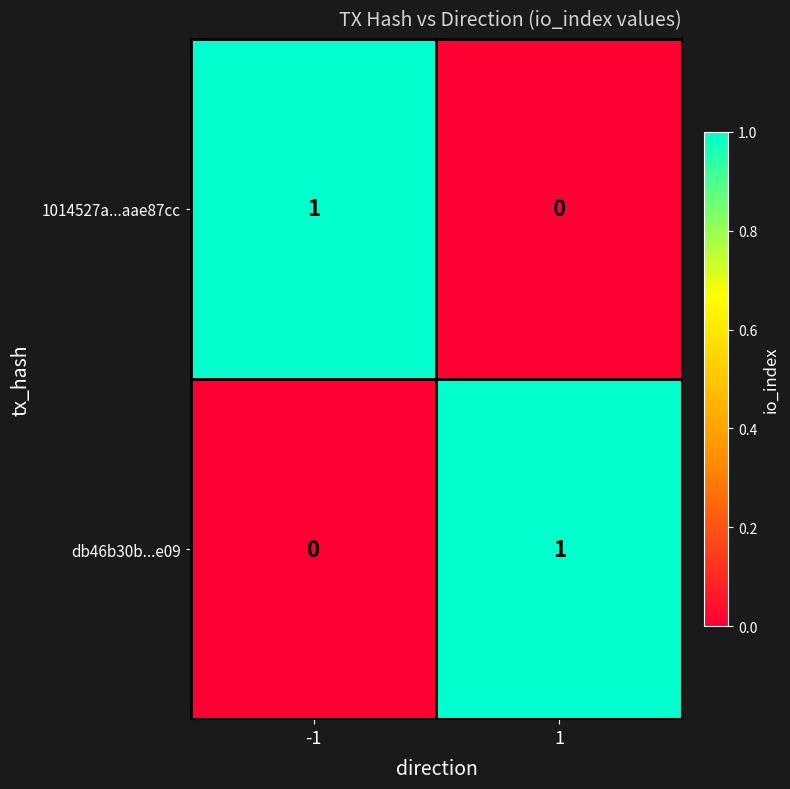

How many data points in db46b30b...e09 are less than 1?

1